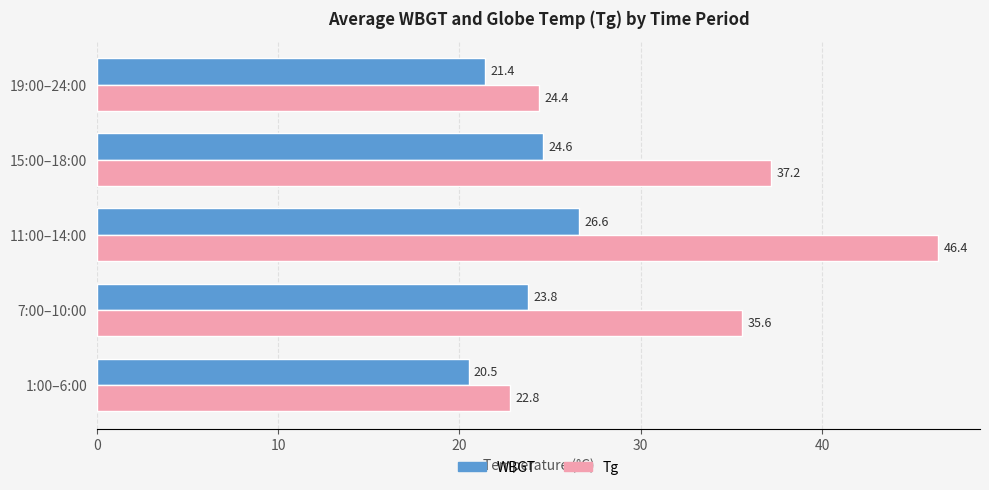

Which series has the largest range (max minus min)?

Tg